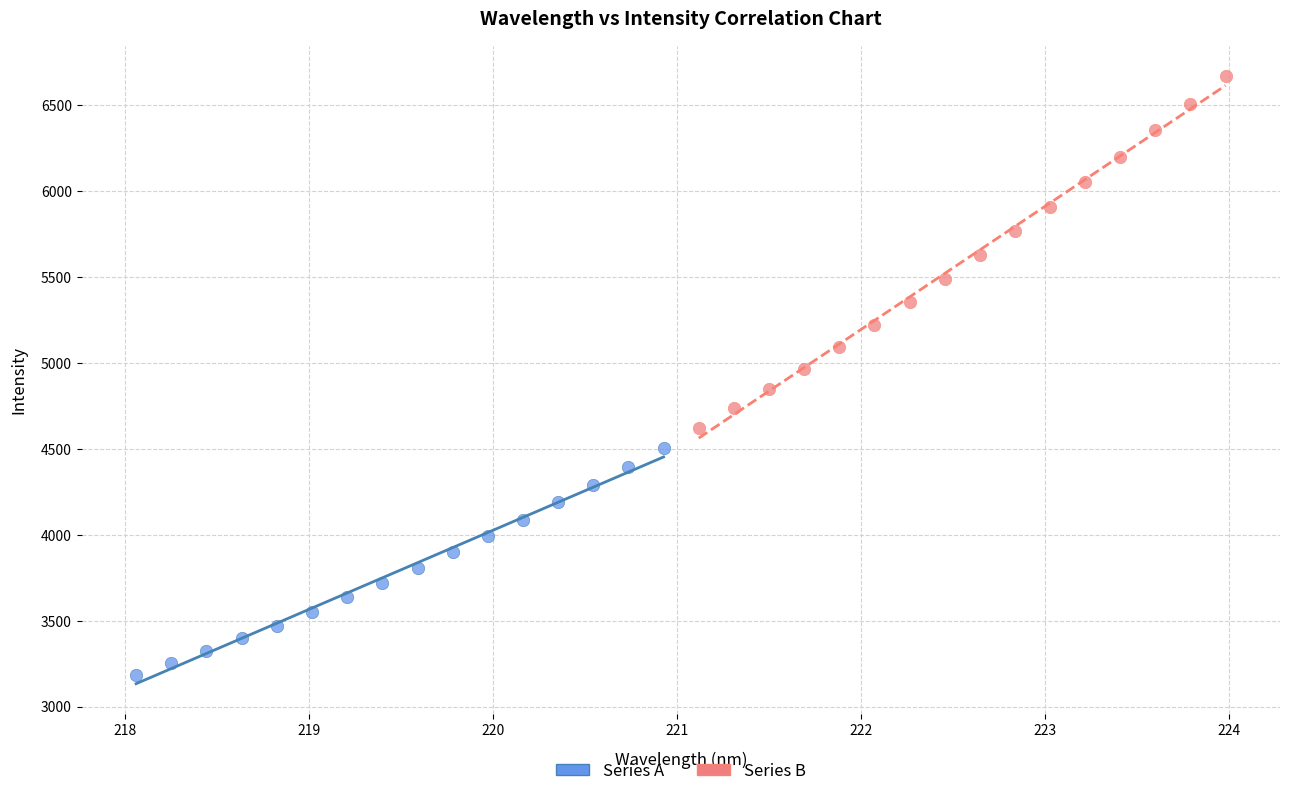

Which series has the widest spread of Y values?

Series B